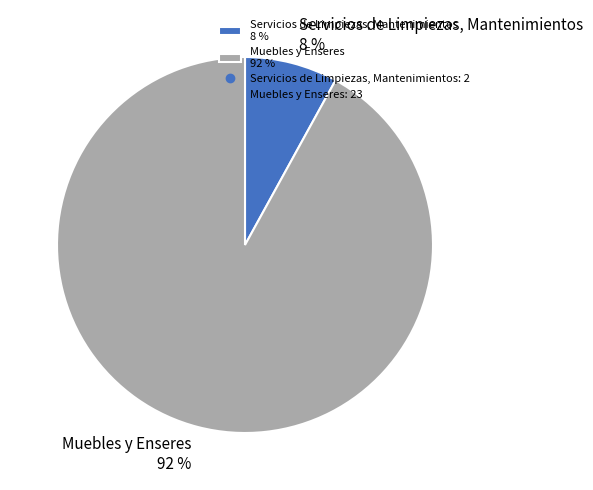

Between Muebles y Enseres 92 % and Servicios de Limpiezas, Mantenimientos 8 %, which is larger?

Muebles y Enseres 92 %